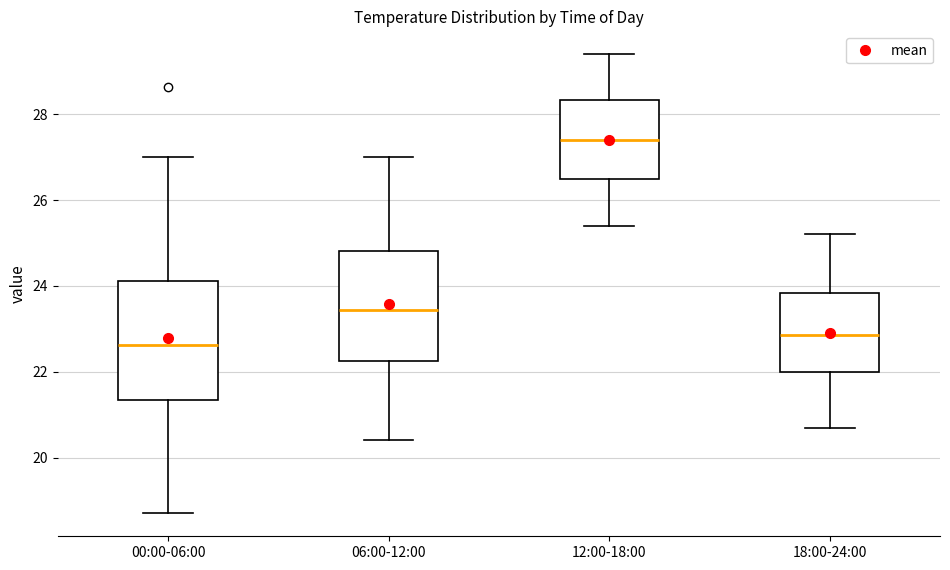

Reading left to right, transcribe this box plot: for each box, give where its median line is, the range the box spans, and where its two whiskers end, as read against the y-axis. The values are not printed on the chart, so give them approximately, as read against the axis.

00:00-06:00: median 22.6, box 21.4 to 24.2, whiskers 18.8 to 27.0
06:00-12:00: median 23.4, box 22.2 to 24.8, whiskers 20.4 to 27.0
12:00-18:00: median 27.4, box 26.6 to 28.4, whiskers 25.4 to 29.4
18:00-24:00: median 22.8, box 22.0 to 23.8, whiskers 20.8 to 25.2